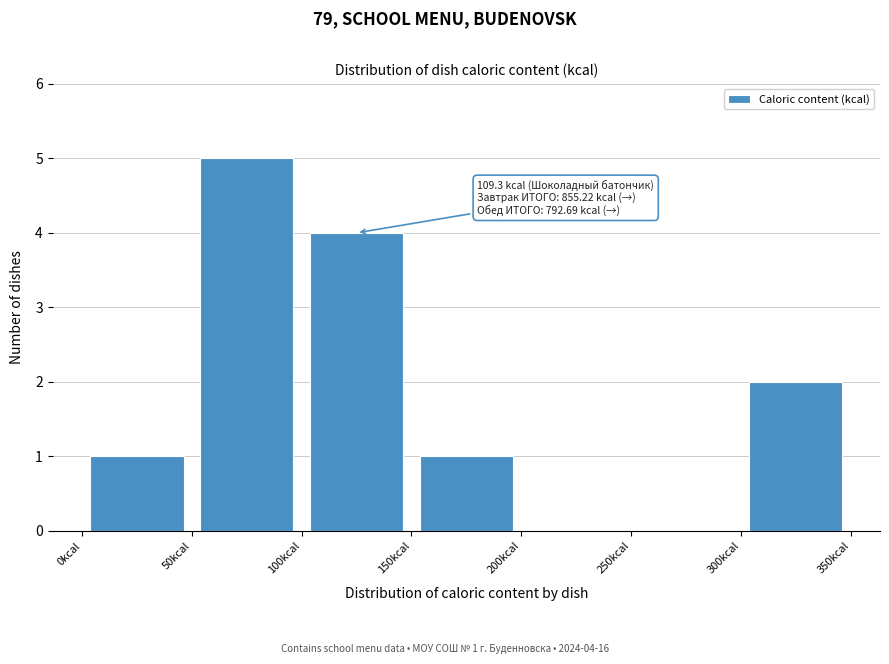

Which range on the x-axis has the tallest bar?

50 to 100